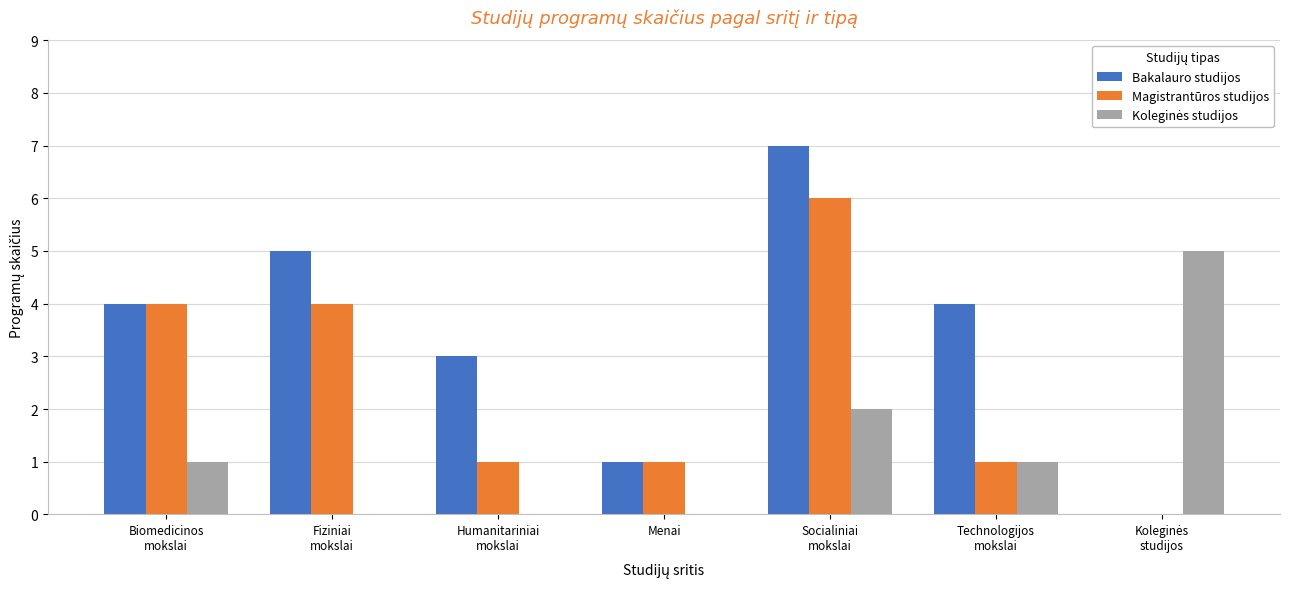

What is the spread (max minus min) of values at Technologijos
mokslai?

3